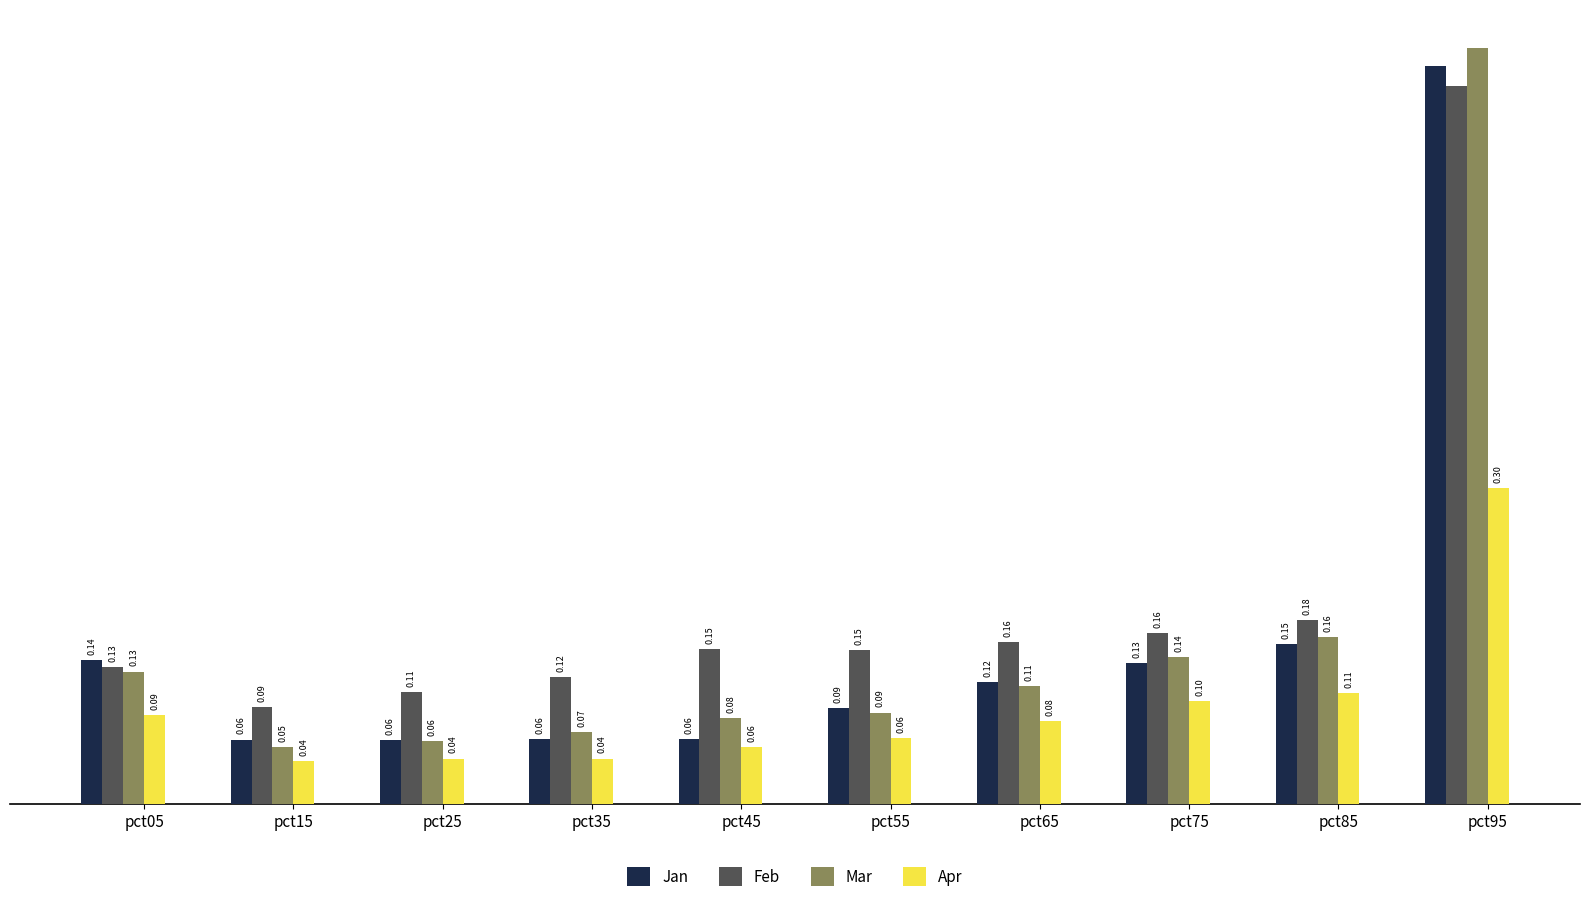

List the labels in order of Mar value, smallest first.

pct15, pct25, pct35, pct45, pct55, pct65, pct05, pct75, pct85, pct95